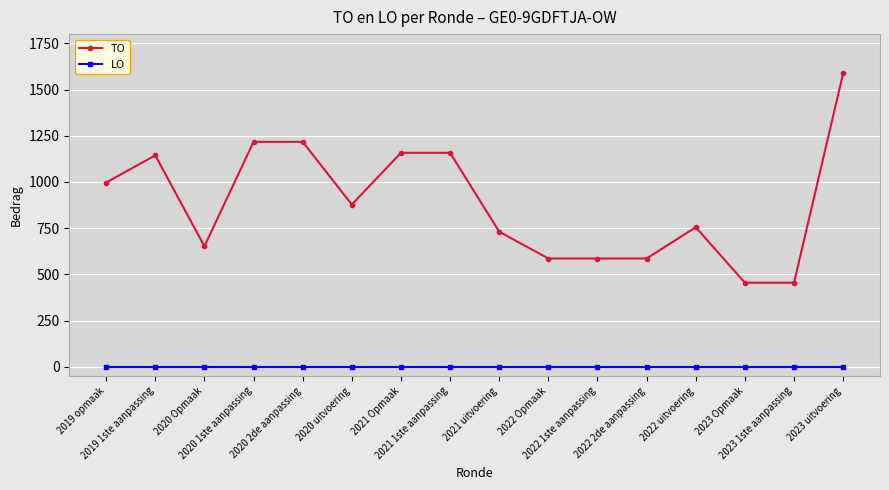

How many lines are shown in the chart?

2